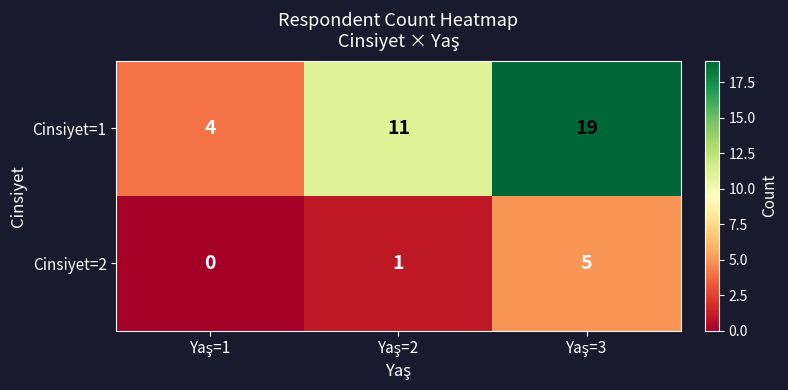

Which series has the largest total across all categories?

Cinsiyet=1